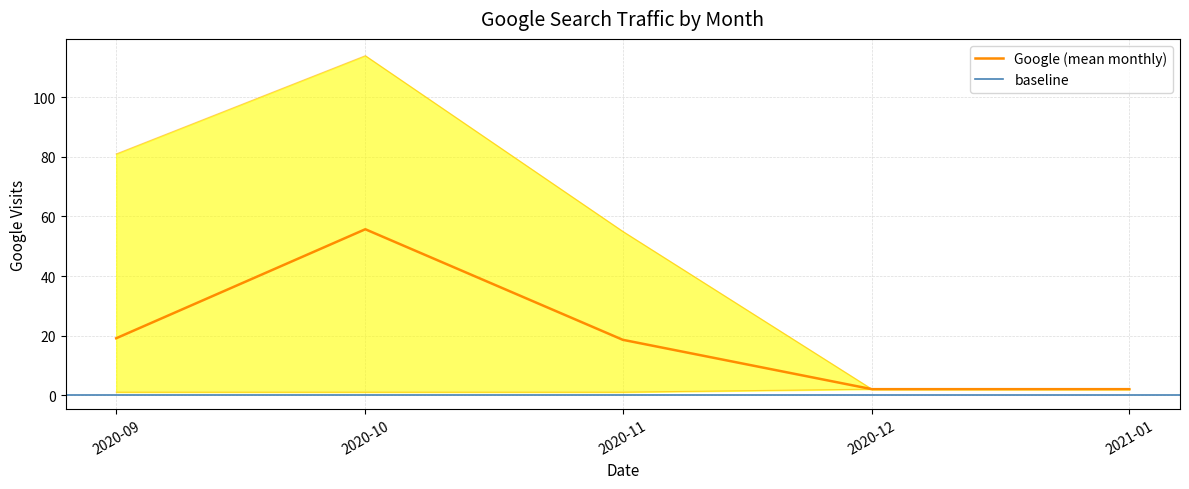

At which label does Google (mean monthly) reach its peak?

2020-10